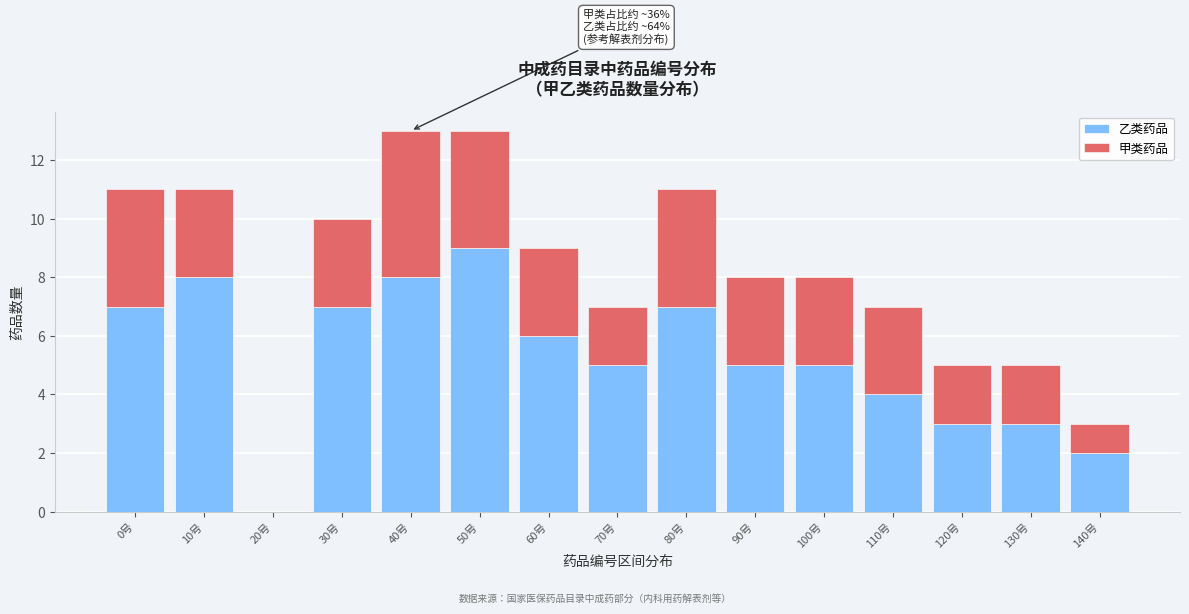

Reading left to right, what are the values for 乙类药品?

0号=7	10号=8	20号=0	30号=7	40号=8	50号=9	60号=6	70号=5	80号=7	90号=5	100号=5	110号=4	120号=3	130号=3	140号=2